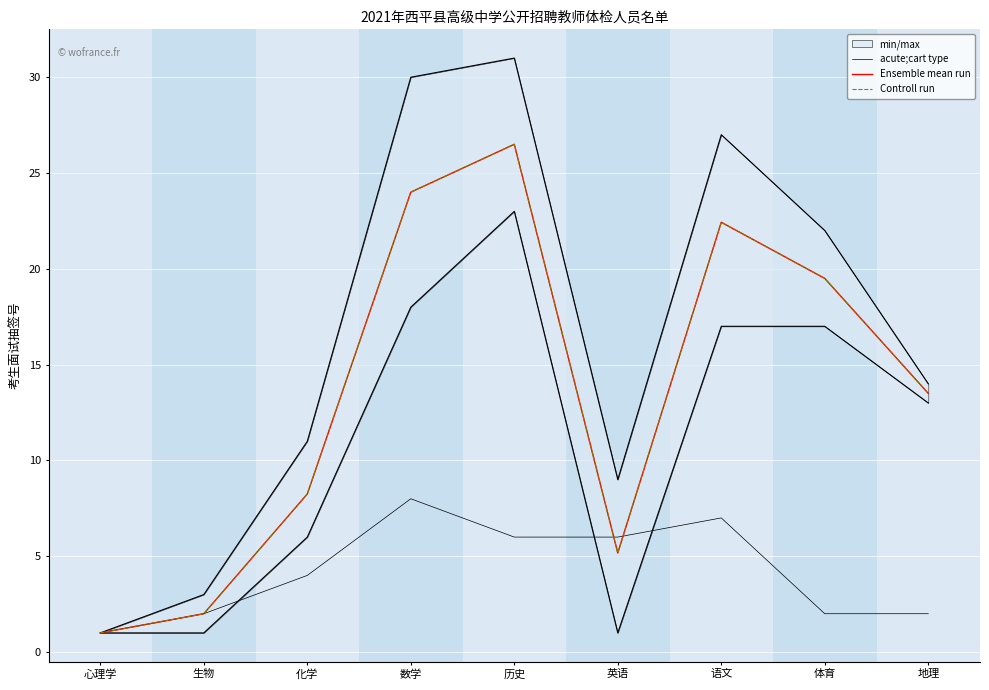

True or false: Ensemble mean run and Controll run intersect in this chart.

False